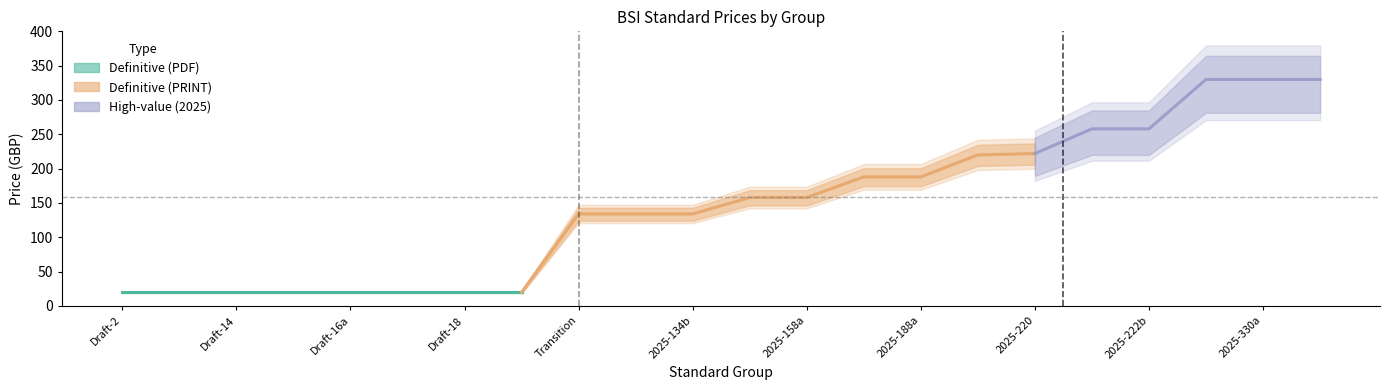

Which has a higher value, 2025 or 2025?

2025